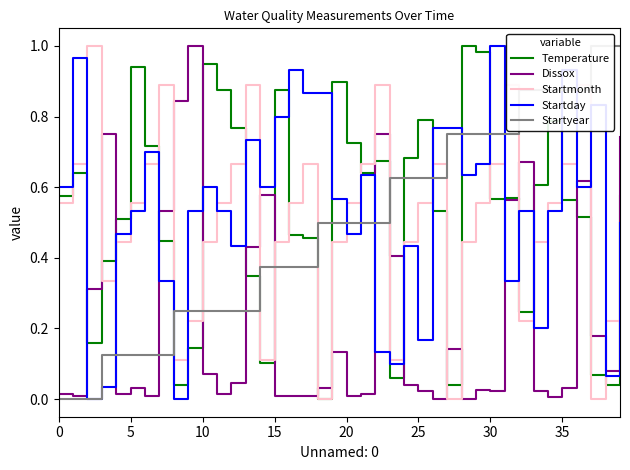

At which label does Startday reach its peak?

30